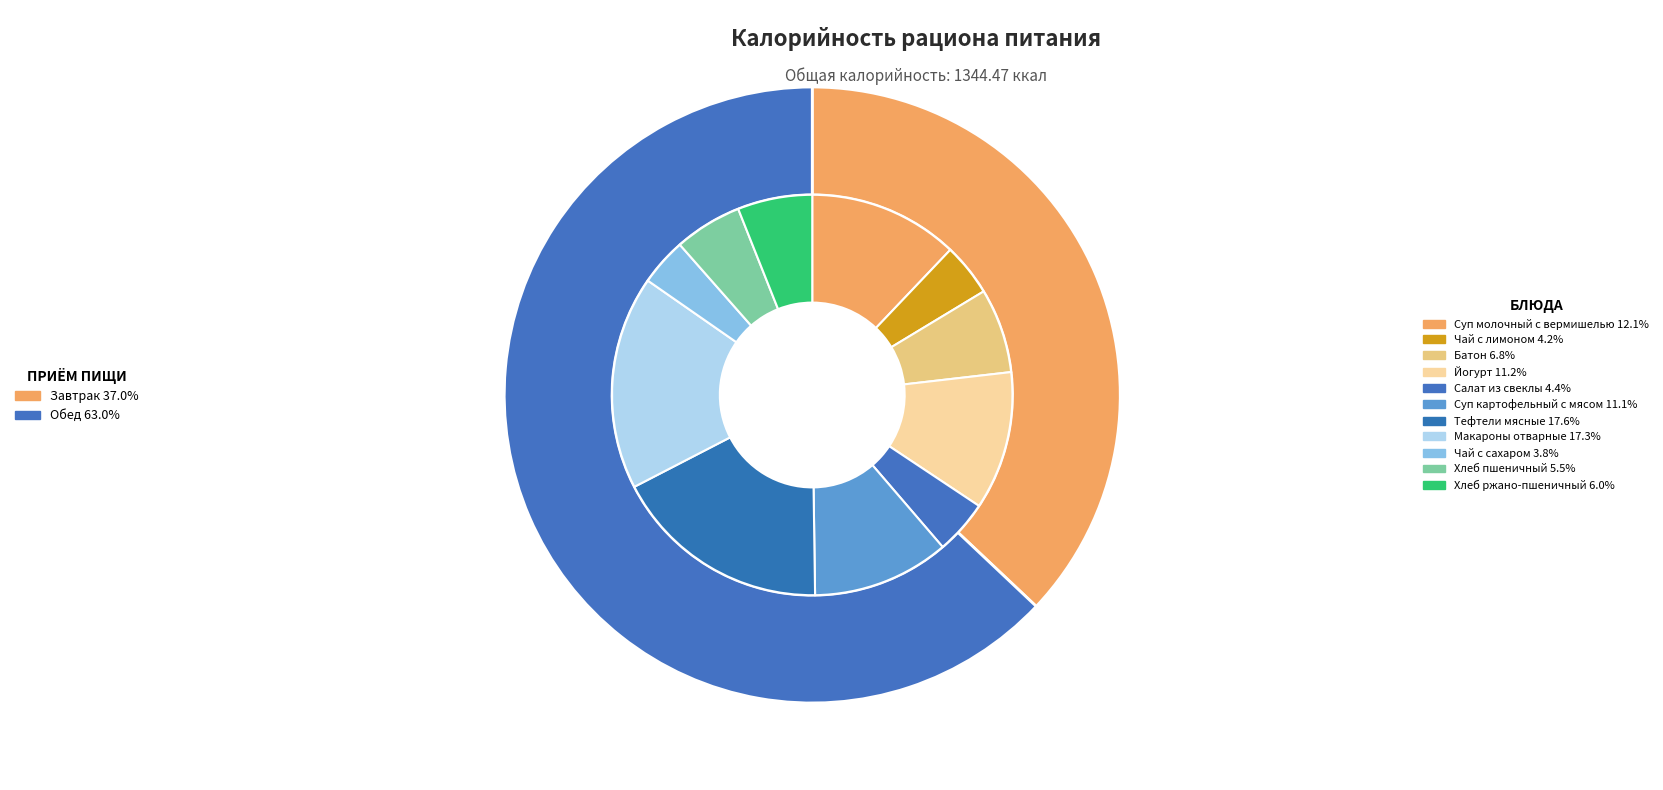

To the nearest percent, what percentage of the pie is Завтрак?

37%